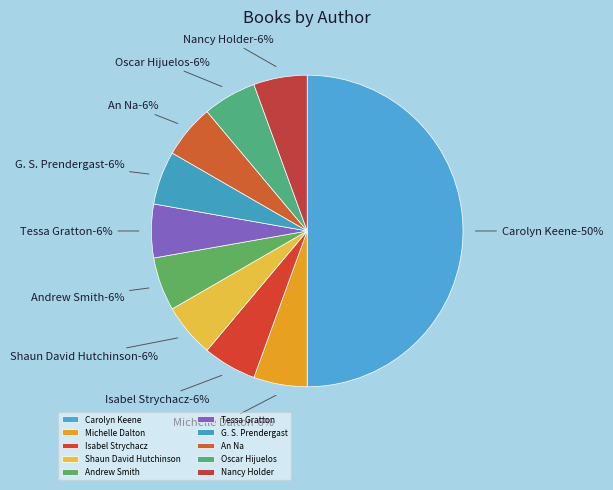

What percentage is the Shaun David Hutchinson (66042481) slice, to the nearest percent?

6%